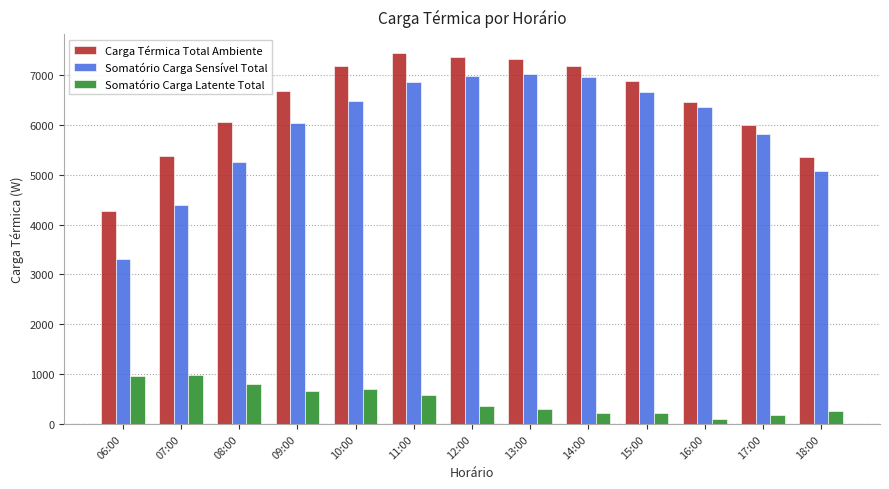

Which series has the largest total across all categories?

Carga Térmica Total Ambiente